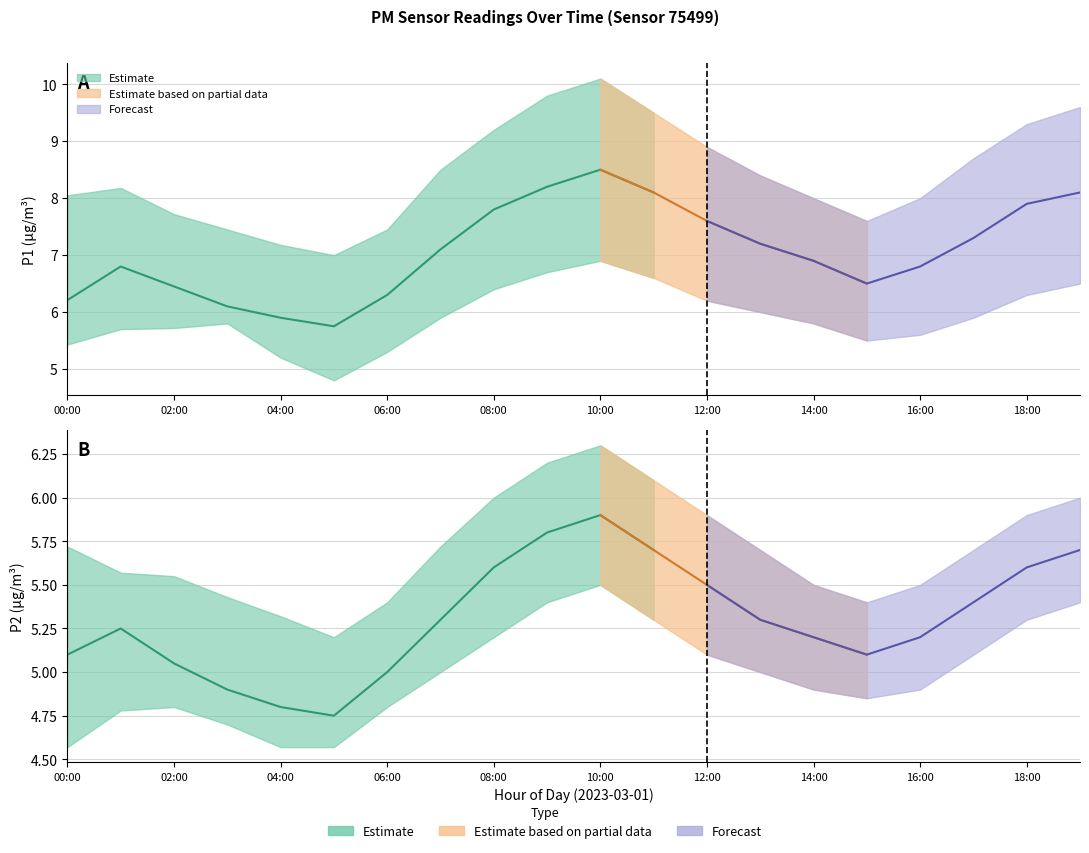

At which label is P2_upper closest to 5?

05:00